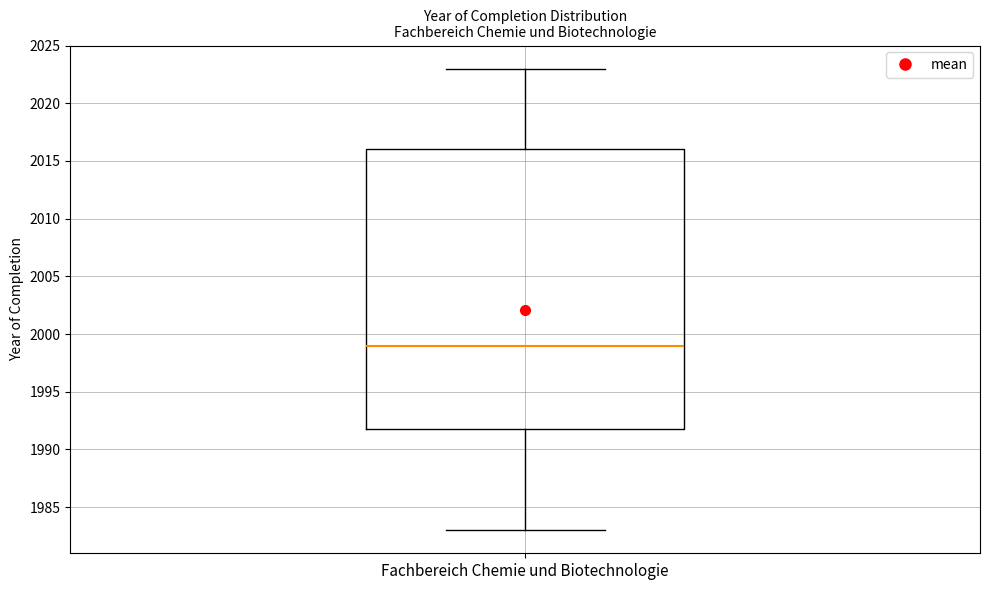

Where is the upper edge of the box for Fachbereich Chemie und Biotechnologie on the y-axis? The values are not printed on the chart, so give them approximately, as read against the axis.

2016